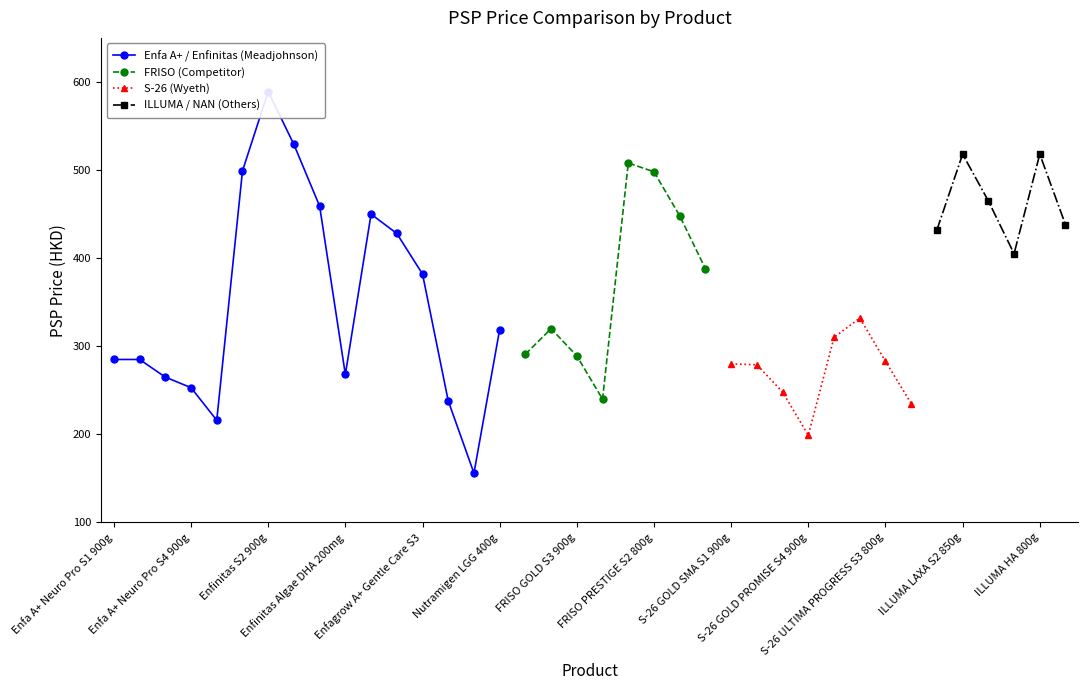

True or false: Enfa A+ Neuro Pro and Enfinitas intersect in this chart.

False